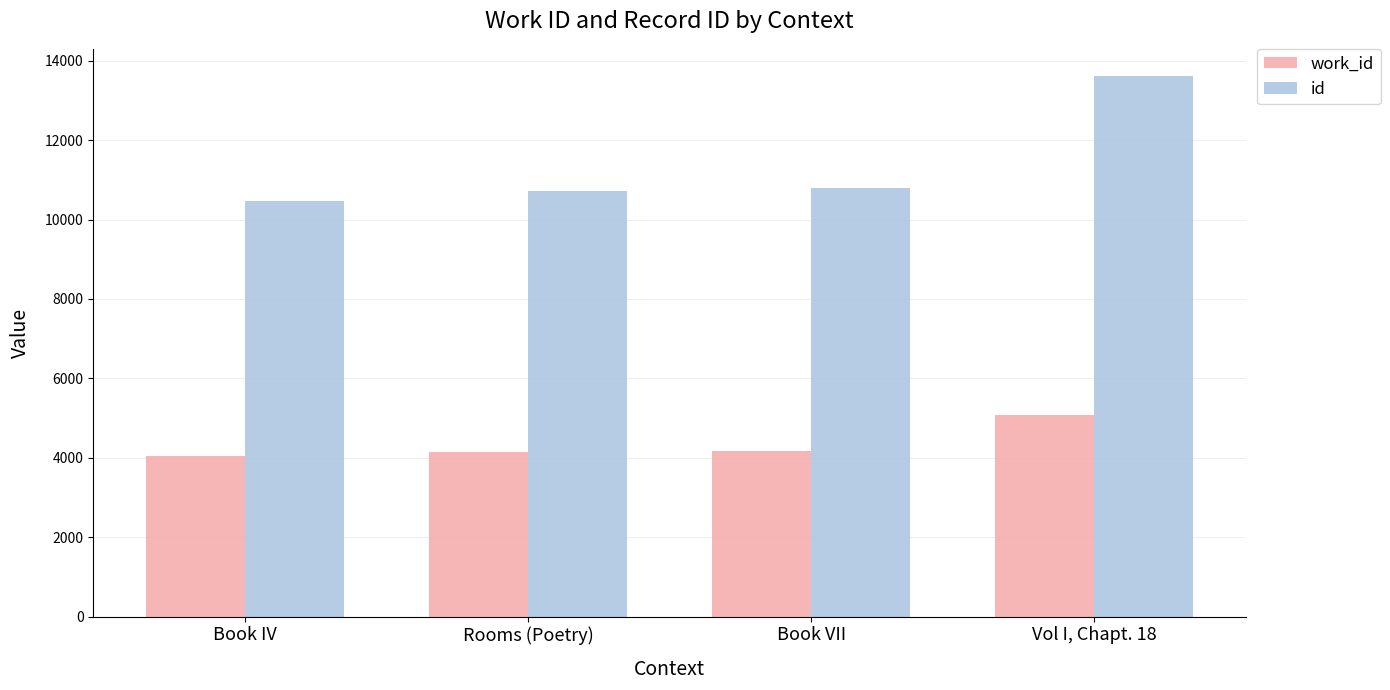

How many data points does each series have?

4